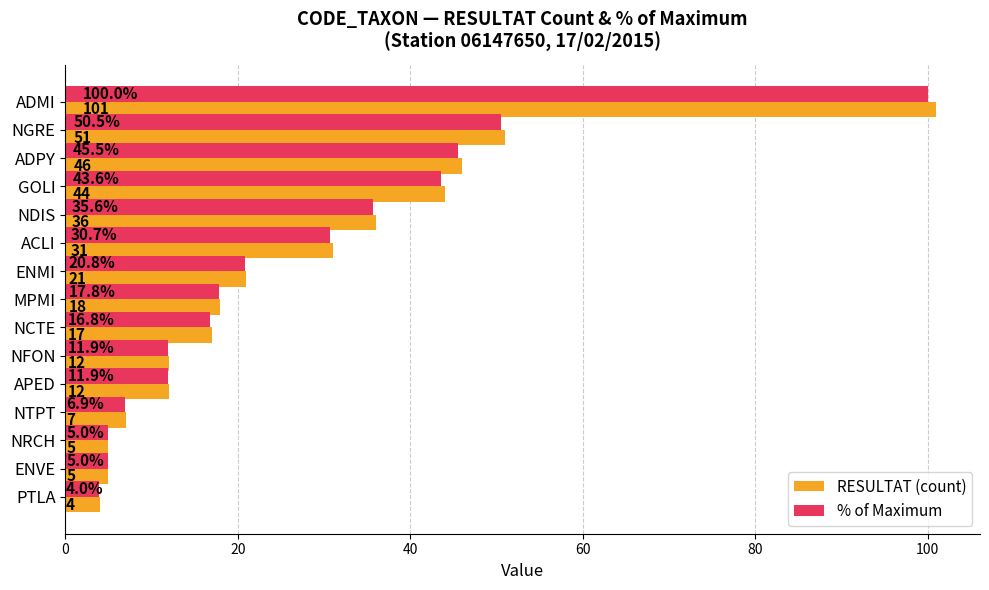

True or false: RESULTAT (count) has a value of 70.8 at GOLI.

False